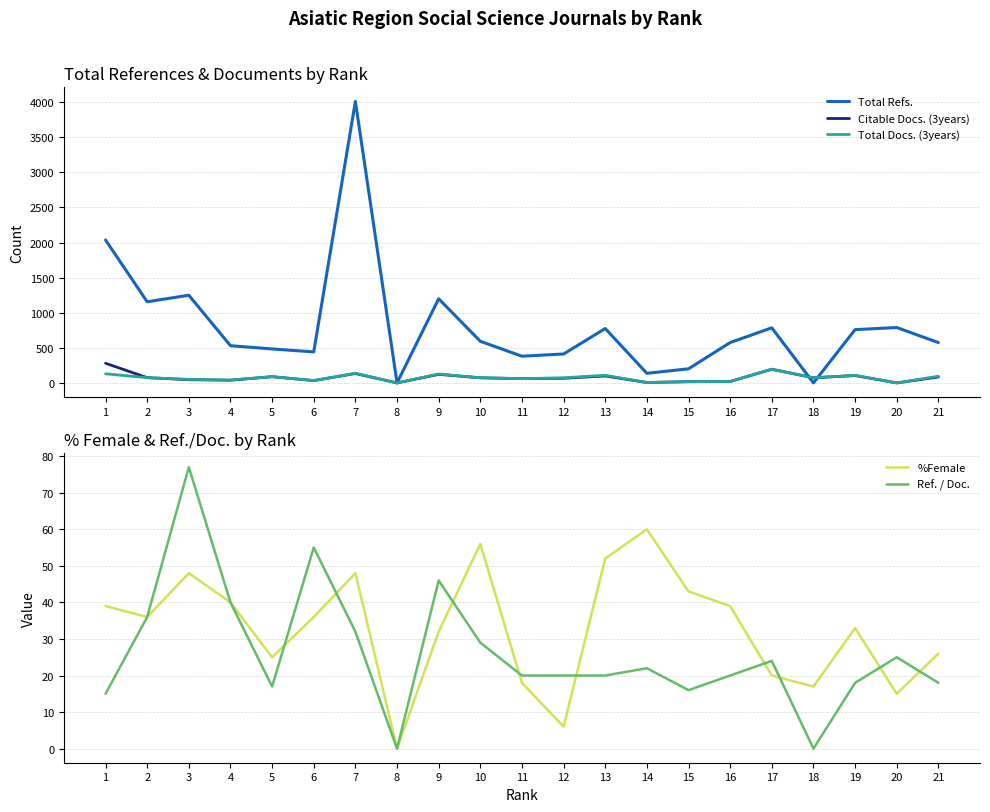

The value of Citable Docs. (3years) at 9 is 185. True or false?

False